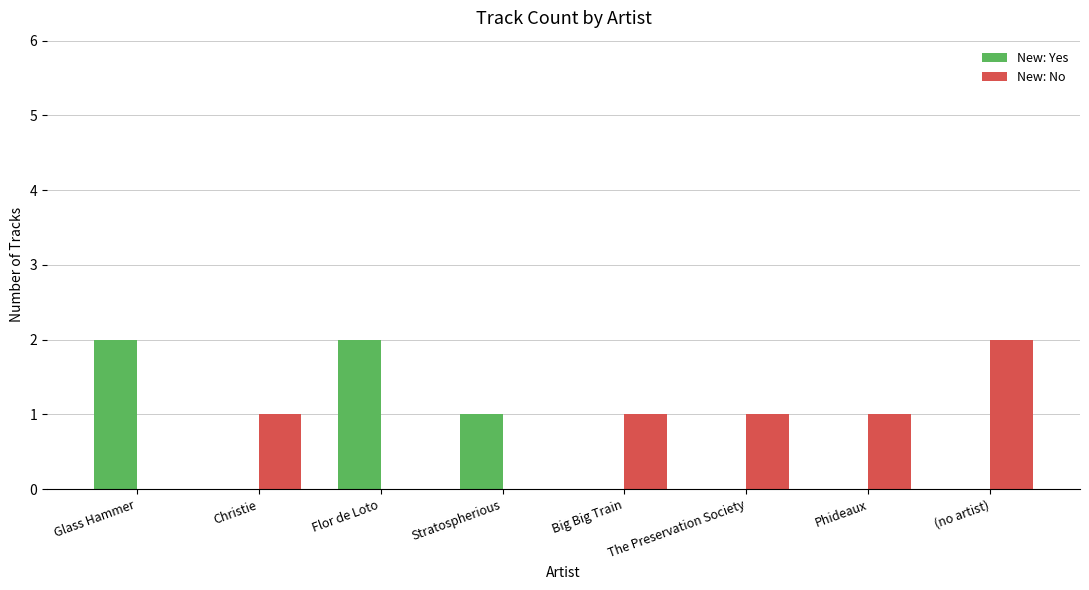

What is the sum of the New: No values at Glass Hammer and Big Big Train?

1